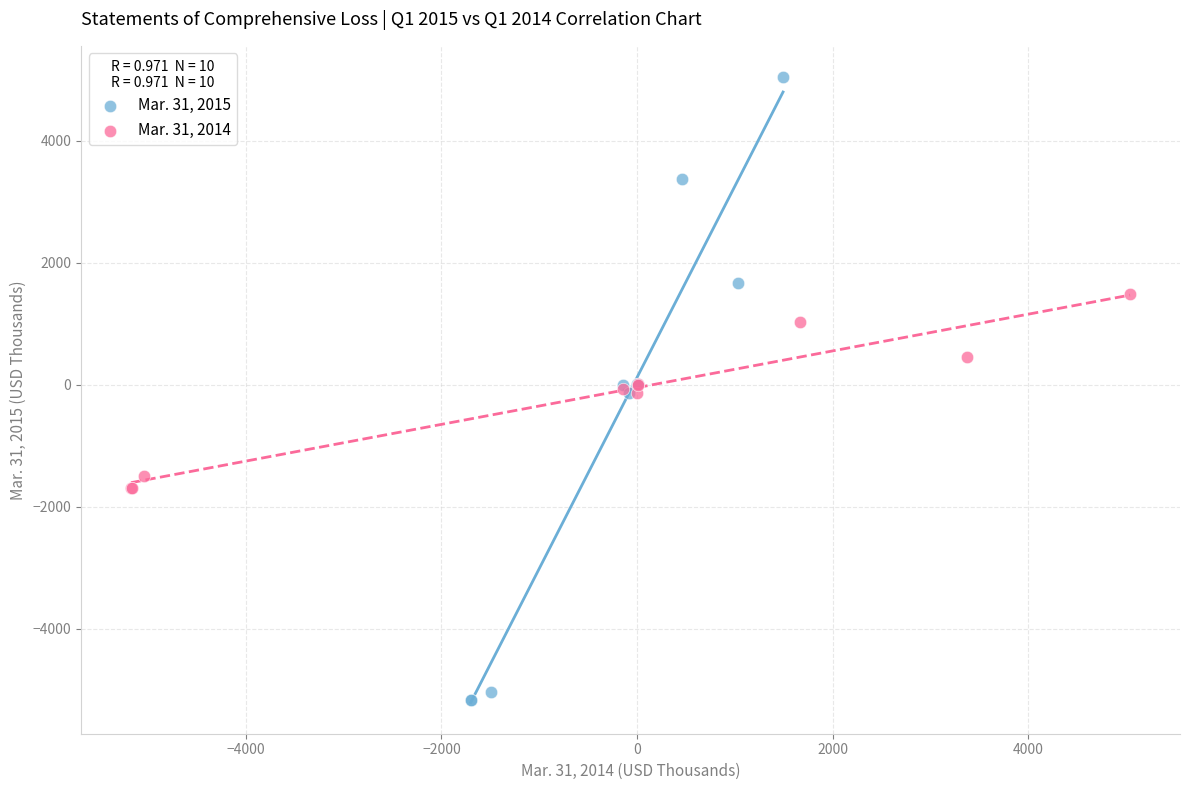

Which series contains the highest Y value?

Mar. 31, 2015